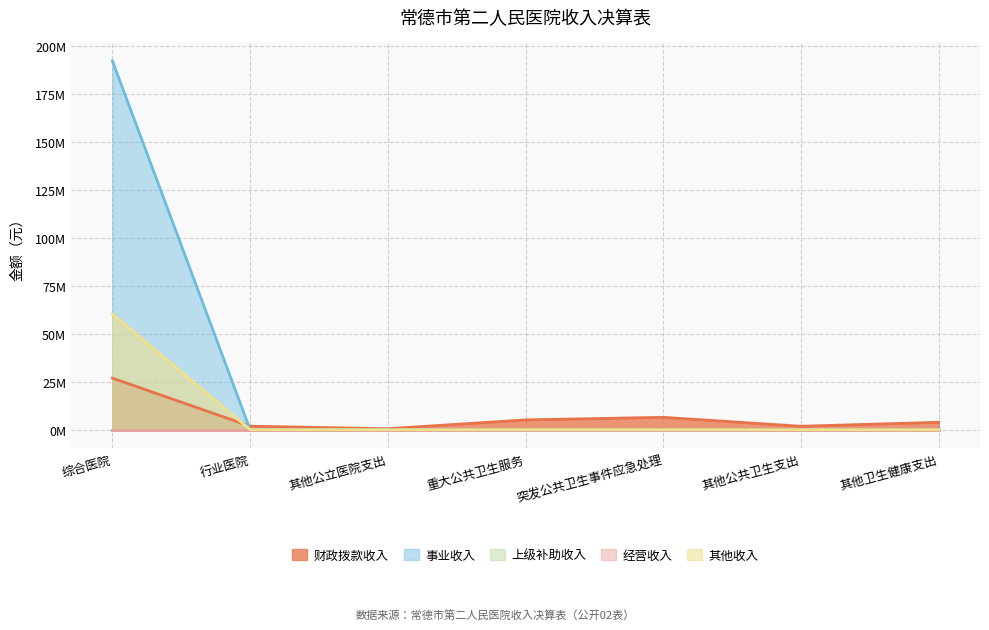

True or false: 财政拨款收入 has a value of 5096500.0 at 重大公共卫生服务.

True